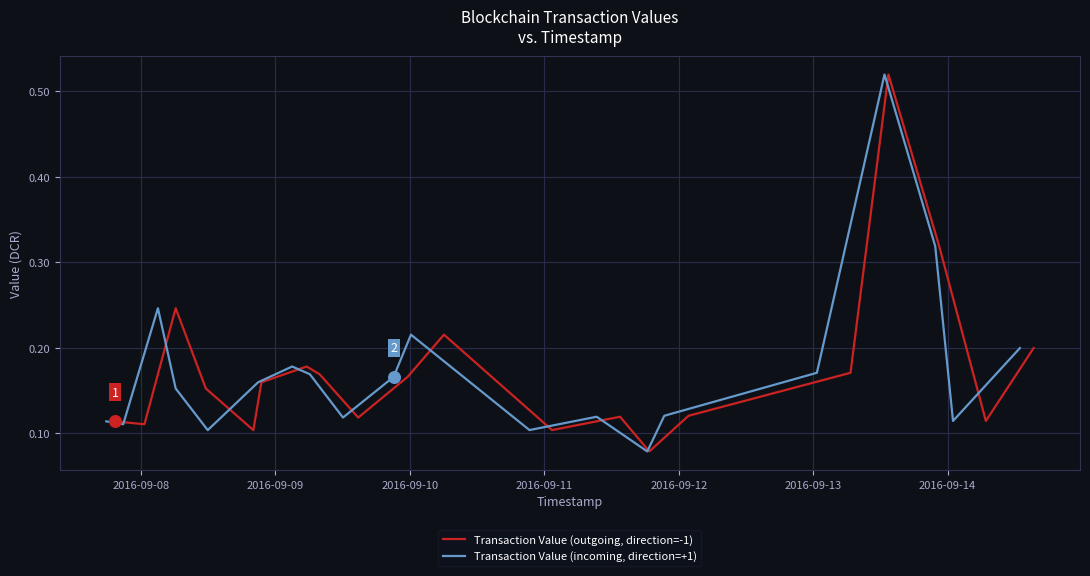

What are all the series names shown in the legend?

Transaction Value (outgoing, direction=-1), Transaction Value (incoming, direction=+1)